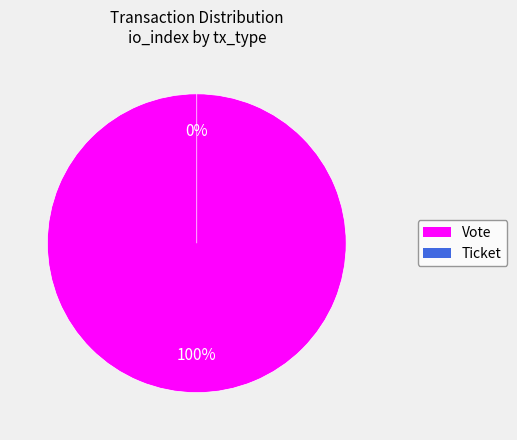

What is the largest slice in the pie chart?

Vote